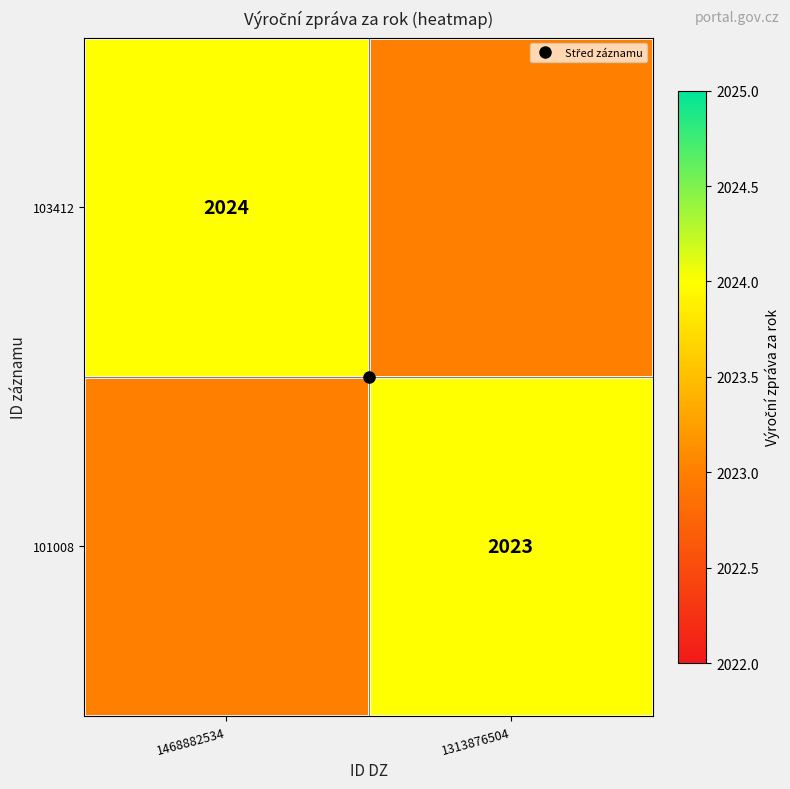

At which category is the sum across all series the highest?

1468882534